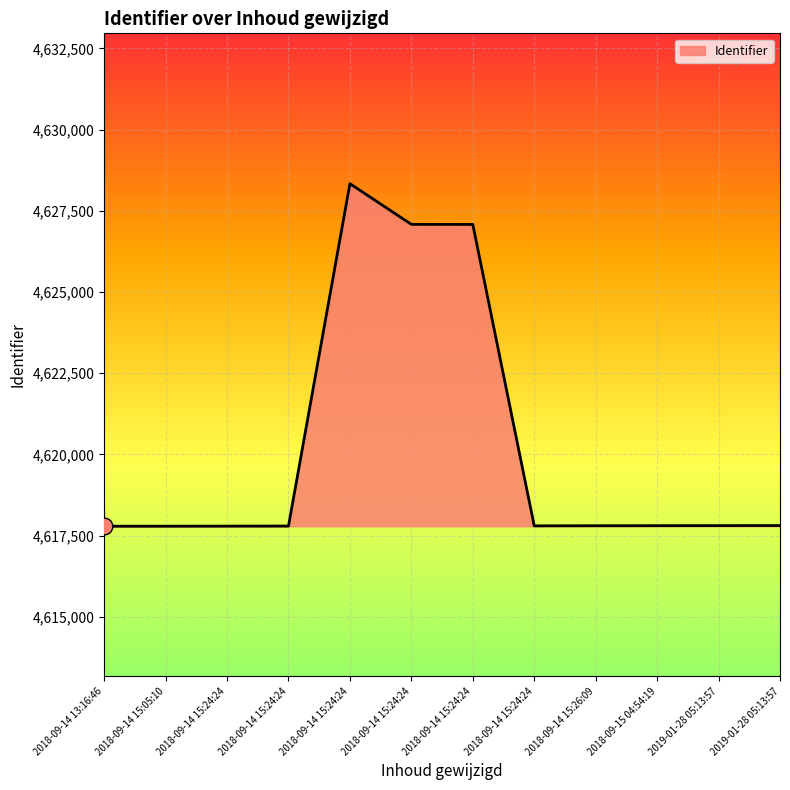

List the labels in order of value, largest first.

2018-09-14 15:24:24, 2018-09-14 15:24:24, 2018-09-14 15:24:24, 2019-01-28 05:13:57, 2019-01-28 05:13:57, 2018-09-15 04:54:19, 2018-09-14 15:26:09, 2018-09-14 15:24:24, 2018-09-14 15:24:24, 2018-09-14 15:24:24, 2018-09-14 15:05:10, 2018-09-14 13:16:46